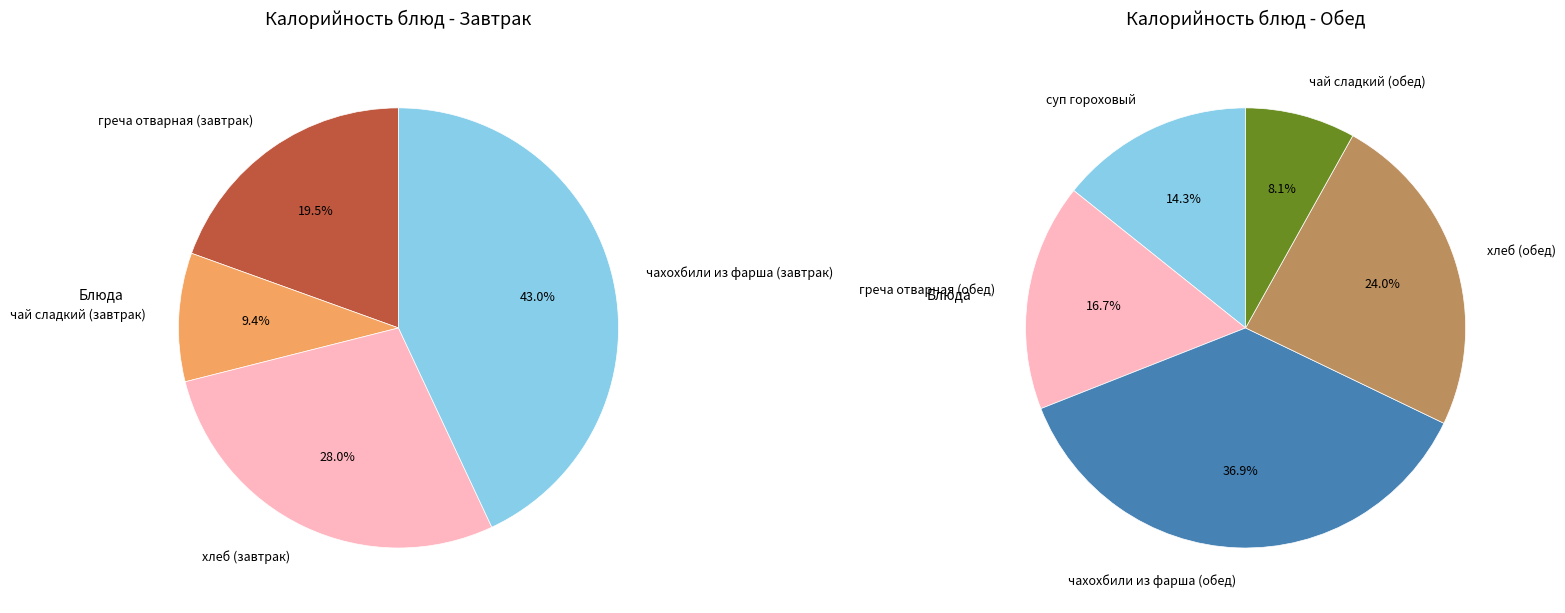

Which slice is the largest?

чахохбили из фарша (завтрак)